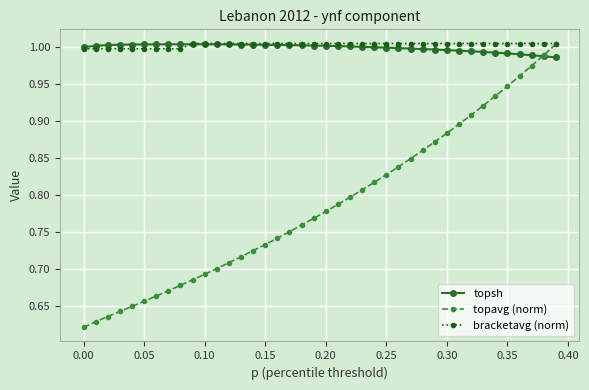

Which series has the largest range (max minus min)?

topavg (norm)